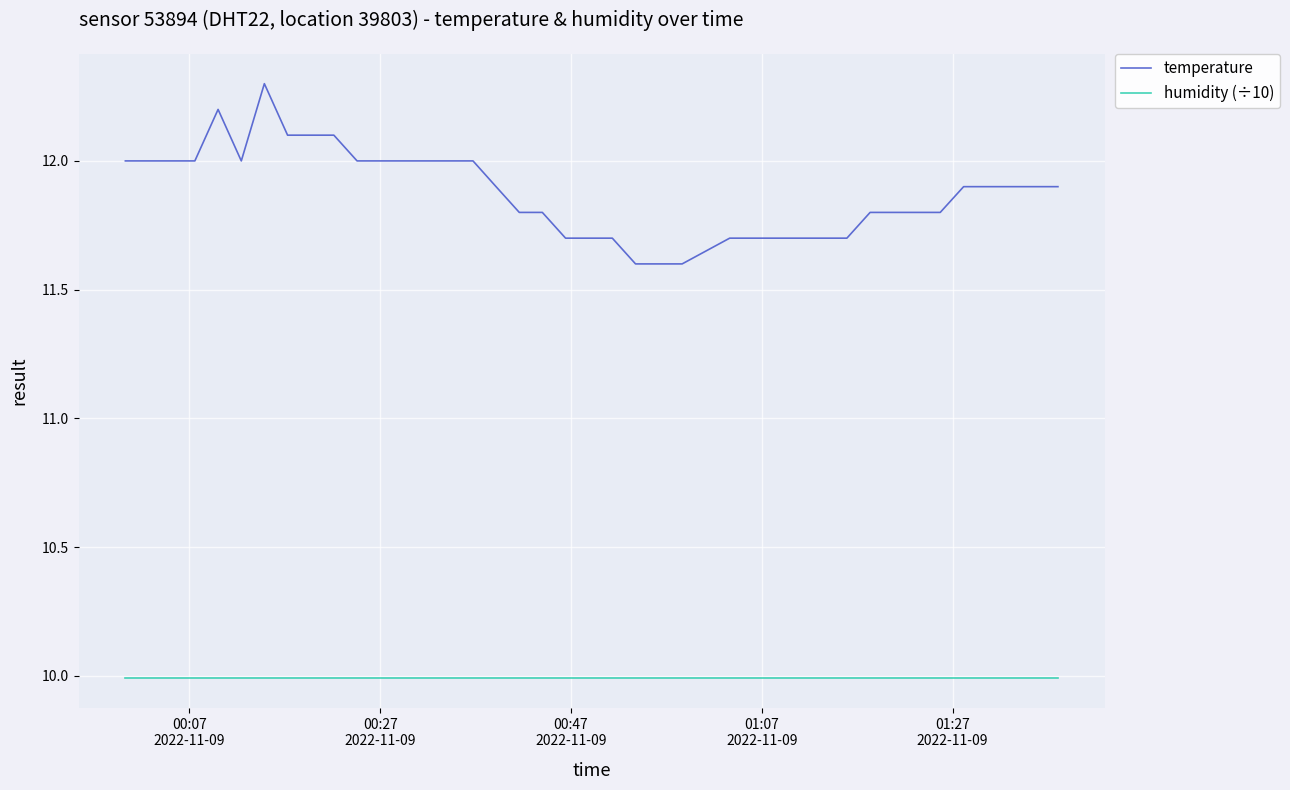

True or false: humidity (÷10) and temperature intersect in this chart.

False